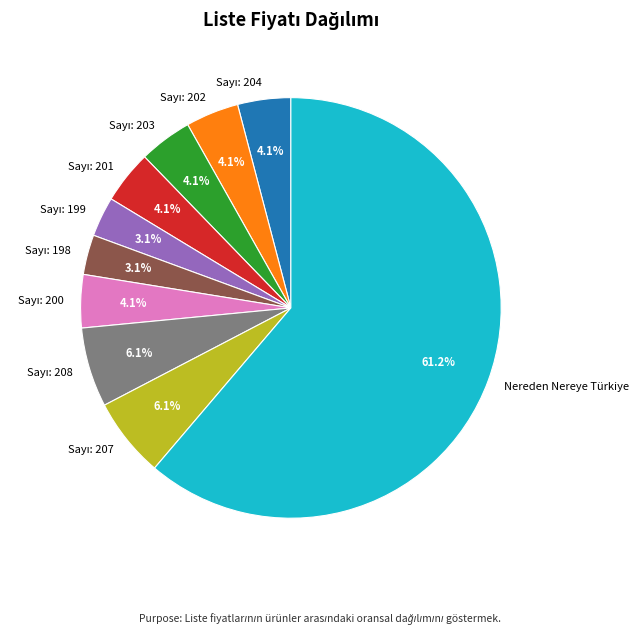

Is there any slice that represents more than half of the pie?

Yes